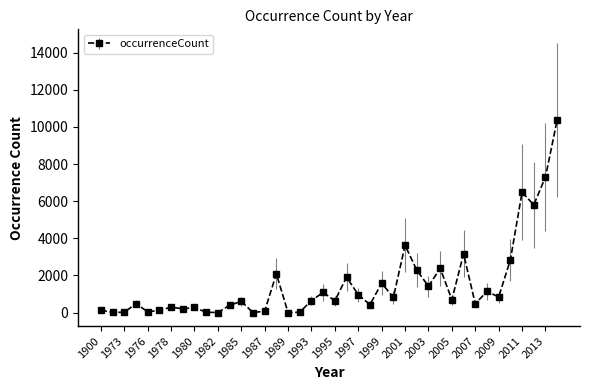

What is the value of the 31st point from the left?

696